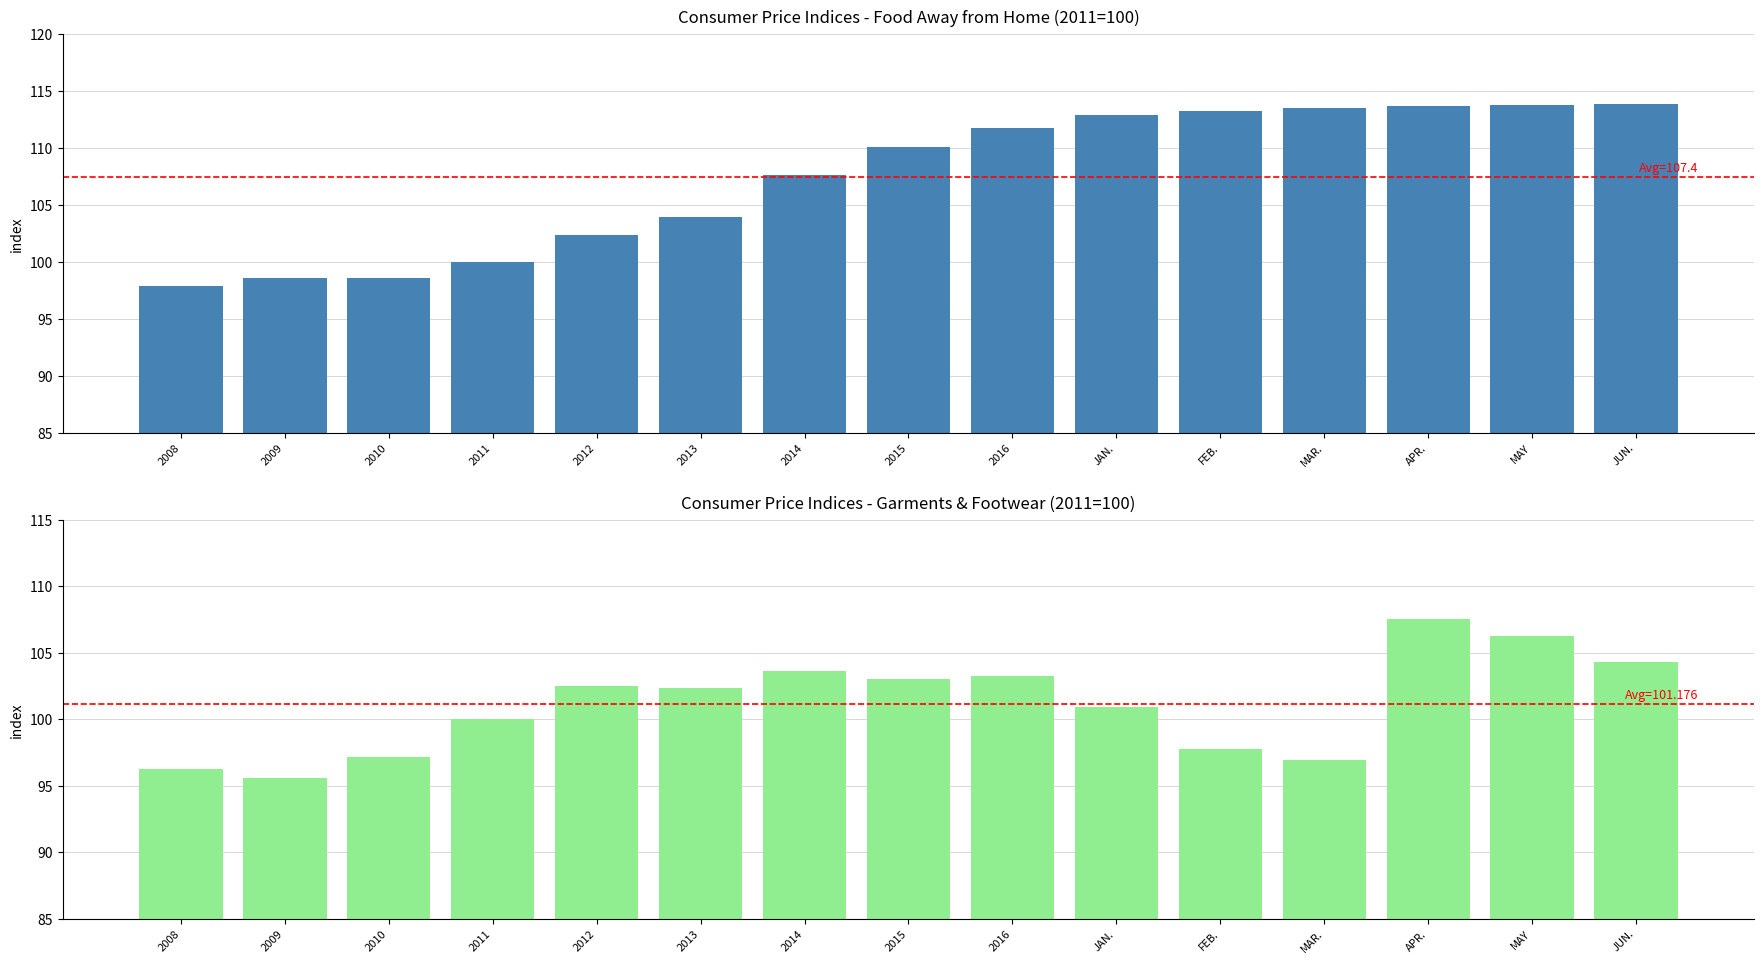

Reading right to left, extract all data points from this chart.

Food Away from Home: 113.9	113.7	113.6	113.5	113.2	112.9	111.7	110.1	107.7	103.9	102.3	100.0	98.6	98.5	97.9
Garments: 104.3	106.2	107.5	96.9	97.8	100.9	103.3	103.1	103.6	102.3	102.5	100.0	97.2	95.6	96.3